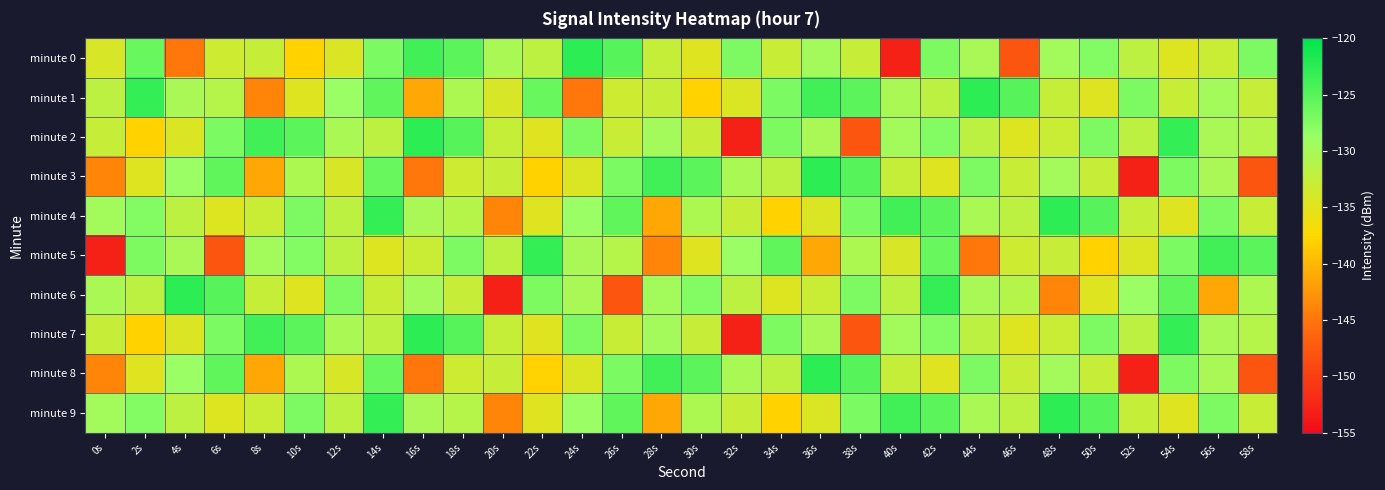

Reading left to right, list all the values displayed in this chart.

minute 0: 0s=-134.1	2s=-126.1	4s=-145.0	6s=-133.2	8s=-132.7	10s=-137.9	12s=-134.4	14s=-127.1	16s=-123.8	18s=-125.3	20s=-130.3	22s=-131.9	24s=-122.6	26s=-125.0	28s=-132.6	30s=-134.7	32s=-127.2	34s=-132.8	36s=-129.8	38s=-132.7	40s=-153.1	42s=-127.3	44s=-130.2	46s=-147.9	48s=-129.7	50s=-127.6	52s=-131.8	54s=-134.6	56s=-132.9	58s=-127.2
minute 1: 0s=-131.8	2s=-123.1	4s=-130.2	6s=-131.3	8s=-143.8	10s=-134.7	12s=-129.0	14s=-125.6	16s=-141.2	18s=-130.6	20s=-134.1	22s=-126.1	24s=-145.0	26s=-133.2	28s=-132.7	30s=-137.9	32s=-134.4	34s=-127.1	36s=-123.8	38s=-125.3	40s=-130.3	42s=-131.9	44s=-122.6	46s=-125.0	48s=-132.6	50s=-134.7	52s=-127.2	54s=-132.8	56s=-129.8	58s=-132.7
minute 2: 0s=-132.7	2s=-137.9	4s=-134.4	6s=-127.1	8s=-123.8	10s=-125.3	12s=-130.3	14s=-131.9	16s=-122.6	18s=-125.0	20s=-132.6	22s=-134.7	24s=-127.2	26s=-132.8	28s=-129.8	30s=-132.7	32s=-153.1	34s=-127.3	36s=-130.2	38s=-147.9	40s=-129.7	42s=-127.6	44s=-131.8	46s=-134.6	48s=-132.9	50s=-127.2	52s=-131.8	54s=-123.1	56s=-130.2	58s=-131.3
minute 3: 0s=-143.8	2s=-134.7	4s=-129.0	6s=-125.6	8s=-141.2	10s=-130.6	12s=-134.1	14s=-126.1	16s=-145.0	18s=-133.2	20s=-132.7	22s=-137.9	24s=-134.4	26s=-127.1	28s=-123.8	30s=-125.3	32s=-130.3	34s=-131.9	36s=-122.6	38s=-125.0	40s=-132.6	42s=-134.7	44s=-127.2	46s=-132.8	48s=-129.8	50s=-132.7	52s=-153.1	54s=-127.3	56s=-130.2	58s=-147.9
minute 4: 0s=-129.7	2s=-127.6	4s=-131.8	6s=-134.6	8s=-132.9	10s=-127.2	12s=-131.8	14s=-123.1	16s=-130.2	18s=-131.3	20s=-143.8	22s=-134.7	24s=-129.0	26s=-125.6	28s=-141.2	30s=-130.6	32s=-132.7	34s=-137.9	36s=-134.4	38s=-127.1	40s=-123.8	42s=-125.3	44s=-130.3	46s=-131.9	48s=-122.6	50s=-125.0	52s=-132.6	54s=-134.7	56s=-127.2	58s=-132.8
minute 5: 0s=-153.1	2s=-127.3	4s=-130.2	6s=-147.9	8s=-129.7	10s=-127.6	12s=-131.8	14s=-134.6	16s=-132.9	18s=-127.2	20s=-131.8	22s=-123.1	24s=-130.2	26s=-131.3	28s=-143.8	30s=-134.7	32s=-129.0	34s=-125.6	36s=-141.2	38s=-130.6	40s=-134.1	42s=-126.1	44s=-145.0	46s=-133.2	48s=-132.7	50s=-137.9	52s=-134.4	54s=-127.1	56s=-123.8	58s=-125.3
minute 6: 0s=-130.3	2s=-131.9	4s=-122.6	6s=-125.0	8s=-132.6	10s=-134.7	12s=-127.2	14s=-132.8	16s=-129.8	18s=-132.7	20s=-153.1	22s=-127.3	24s=-130.2	26s=-147.9	28s=-129.7	30s=-127.6	32s=-131.8	34s=-134.6	36s=-132.9	38s=-127.2	40s=-131.8	42s=-123.1	44s=-130.2	46s=-131.3	48s=-143.8	50s=-134.7	52s=-129.0	54s=-125.6	56s=-141.2	58s=-130.6
minute 7: 0s=-132.7	2s=-137.9	4s=-134.4	6s=-127.1	8s=-123.8	10s=-125.3	12s=-130.3	14s=-131.9	16s=-122.6	18s=-125.0	20s=-132.6	22s=-134.7	24s=-127.2	26s=-132.8	28s=-129.8	30s=-132.7	32s=-153.1	34s=-127.3	36s=-130.2	38s=-147.9	40s=-129.7	42s=-127.6	44s=-131.8	46s=-134.6	48s=-132.9	50s=-127.2	52s=-131.8	54s=-123.1	56s=-130.2	58s=-131.3
minute 8: 0s=-143.8	2s=-134.7	4s=-129.0	6s=-125.6	8s=-141.2	10s=-130.6	12s=-134.1	14s=-126.1	16s=-145.0	18s=-133.2	20s=-132.7	22s=-137.9	24s=-134.4	26s=-127.1	28s=-123.8	30s=-125.3	32s=-130.3	34s=-131.9	36s=-122.6	38s=-125.0	40s=-132.6	42s=-134.7	44s=-127.2	46s=-132.8	48s=-129.8	50s=-132.7	52s=-153.1	54s=-127.3	56s=-130.2	58s=-147.9
minute 9: 0s=-129.7	2s=-127.6	4s=-131.8	6s=-134.6	8s=-132.9	10s=-127.2	12s=-131.8	14s=-123.1	16s=-130.2	18s=-131.3	20s=-143.8	22s=-134.7	24s=-129.0	26s=-125.6	28s=-141.2	30s=-130.6	32s=-132.7	34s=-137.9	36s=-134.4	38s=-127.1	40s=-123.8	42s=-125.3	44s=-130.3	46s=-131.9	48s=-122.6	50s=-125.0	52s=-132.6	54s=-134.7	56s=-127.2	58s=-132.8